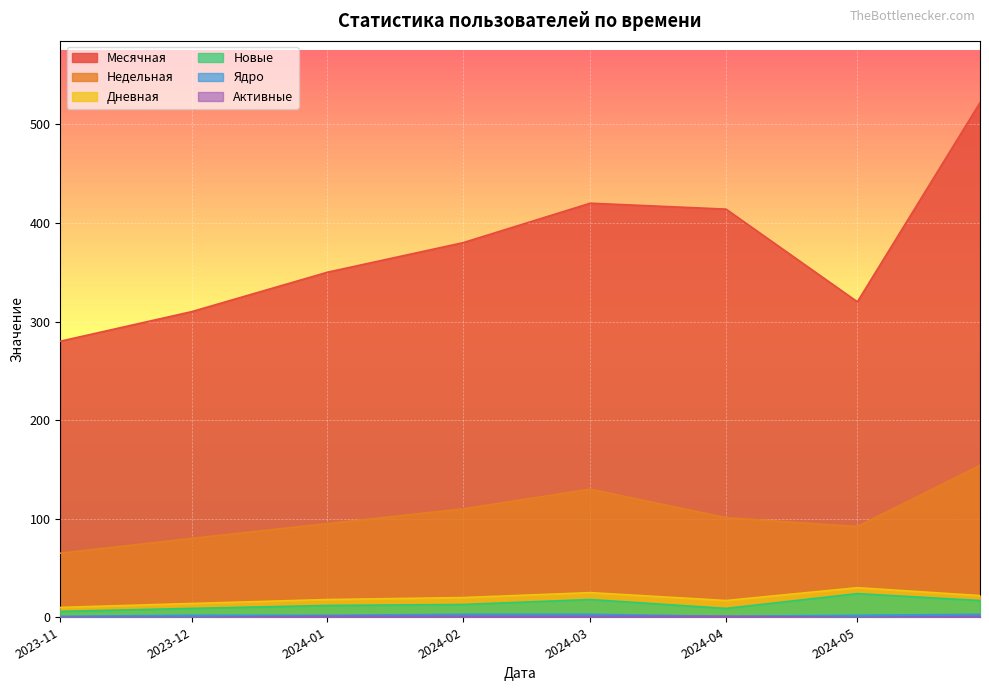

What is the lowest value of the Недельная series?

65